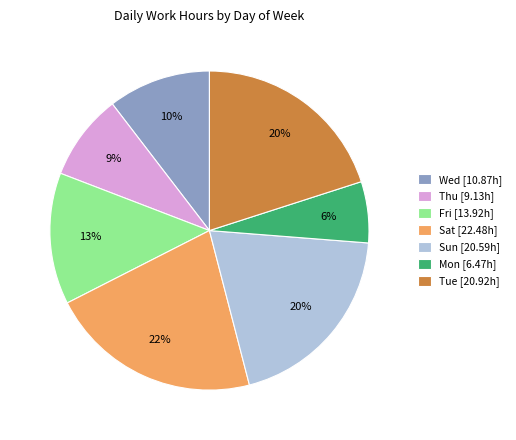

What percentage is the Wed slice, to the nearest percent?

10%